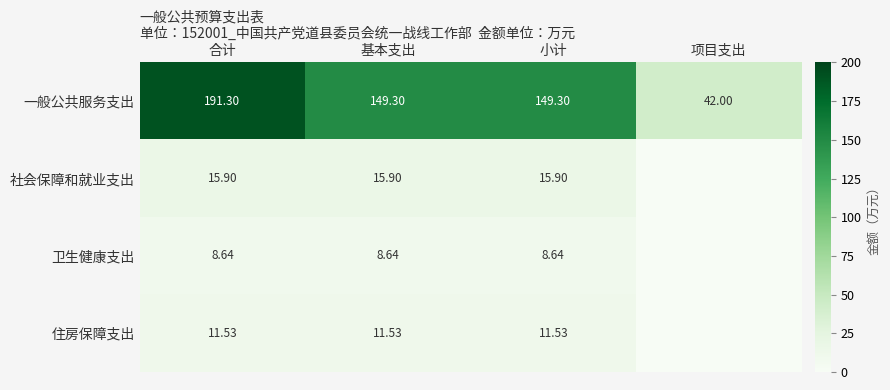

Rank the series at 基本支出 from lowest to highest value.

卫生健康支出, 住房保障支出, 社会保障和就业支出, 一般公共服务支出